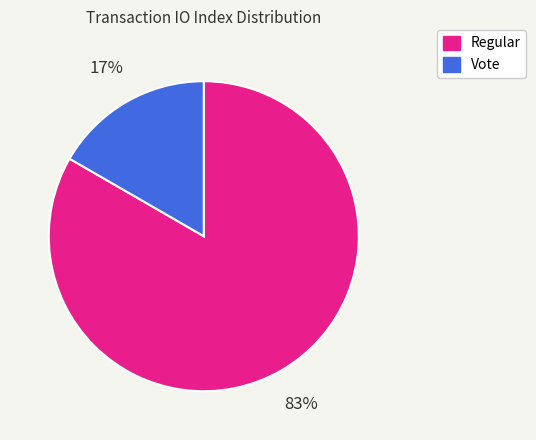

Rank the categories by value from lowest to highest.

Vote, Regular